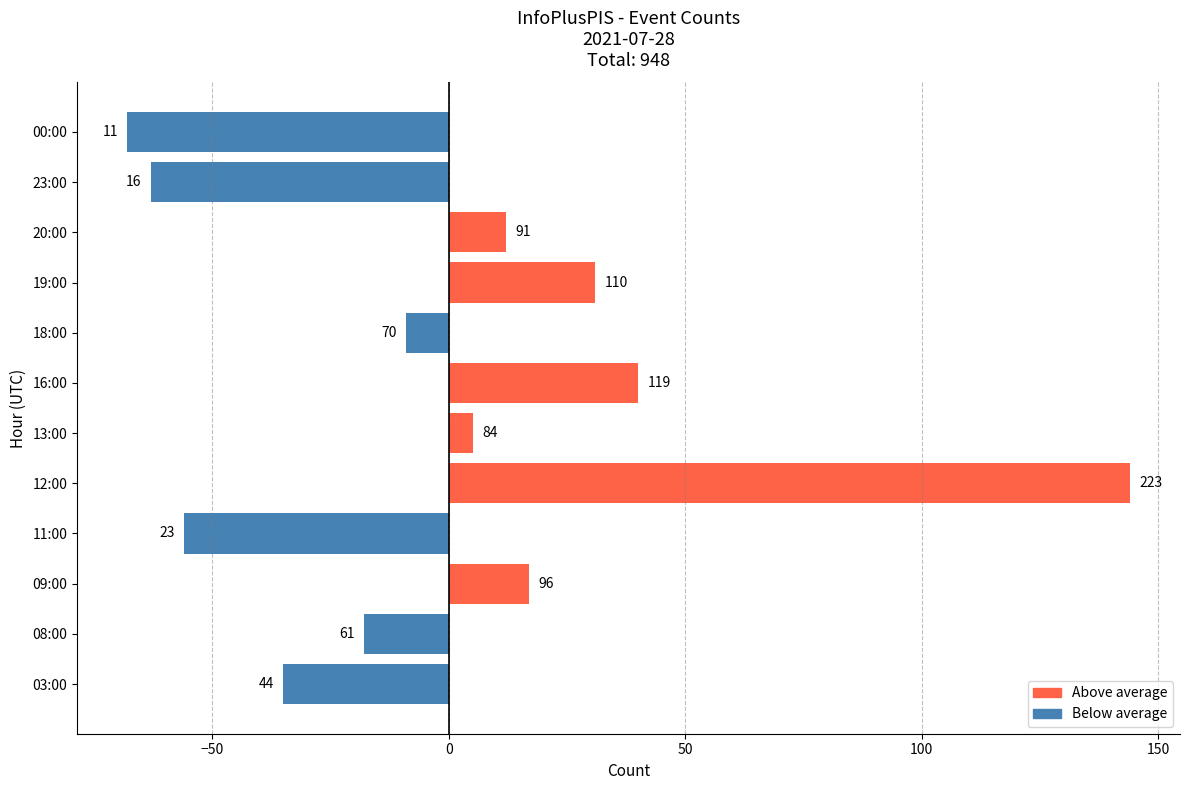

Does the chart contain any negative values?

Yes